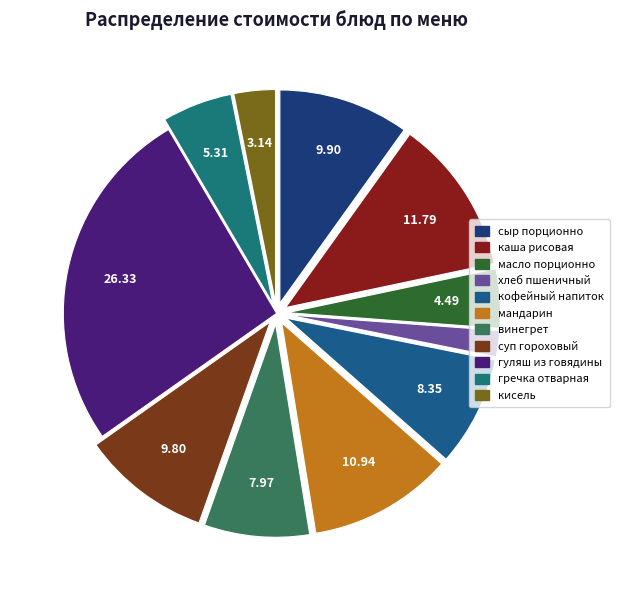

How many slices are in this pie chart?

11